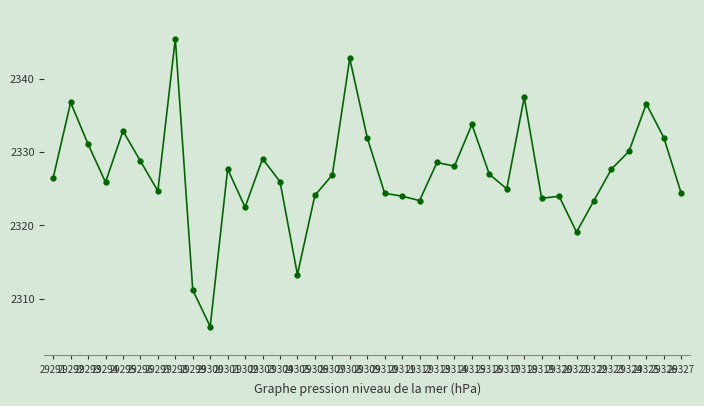

Does the chart have visible grid lines?

No